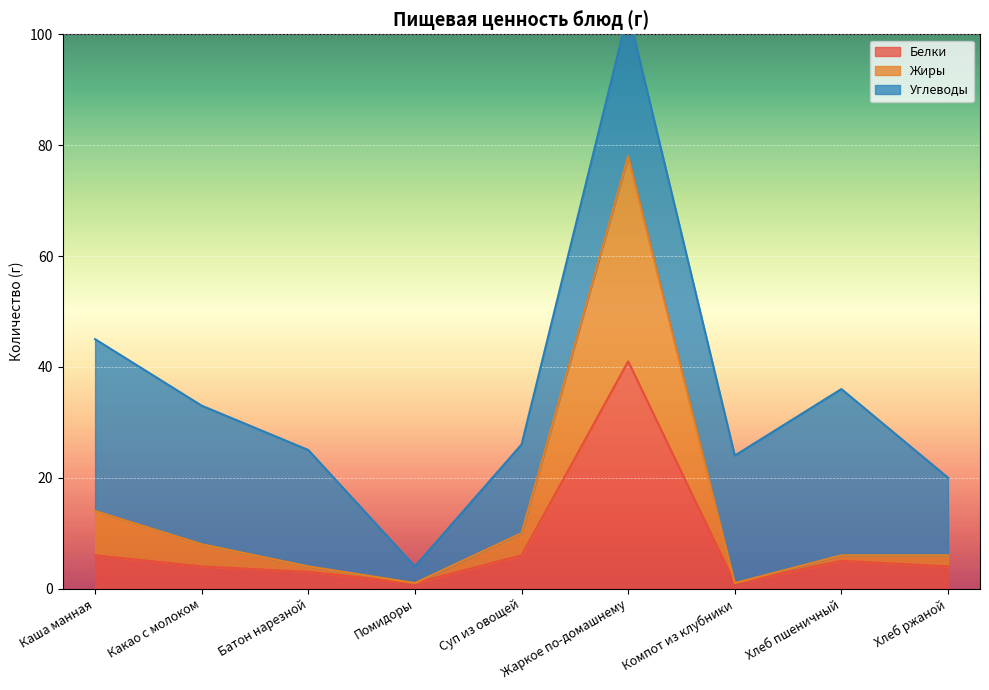

True or false: Белки has more than 2 interior local peaks.

False